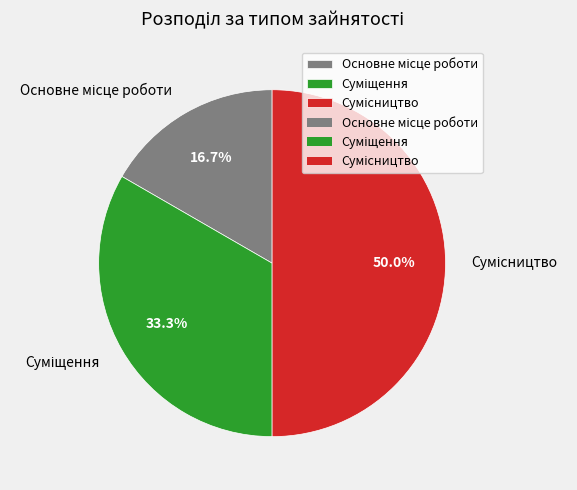

Count the number of slices in the pie.

3